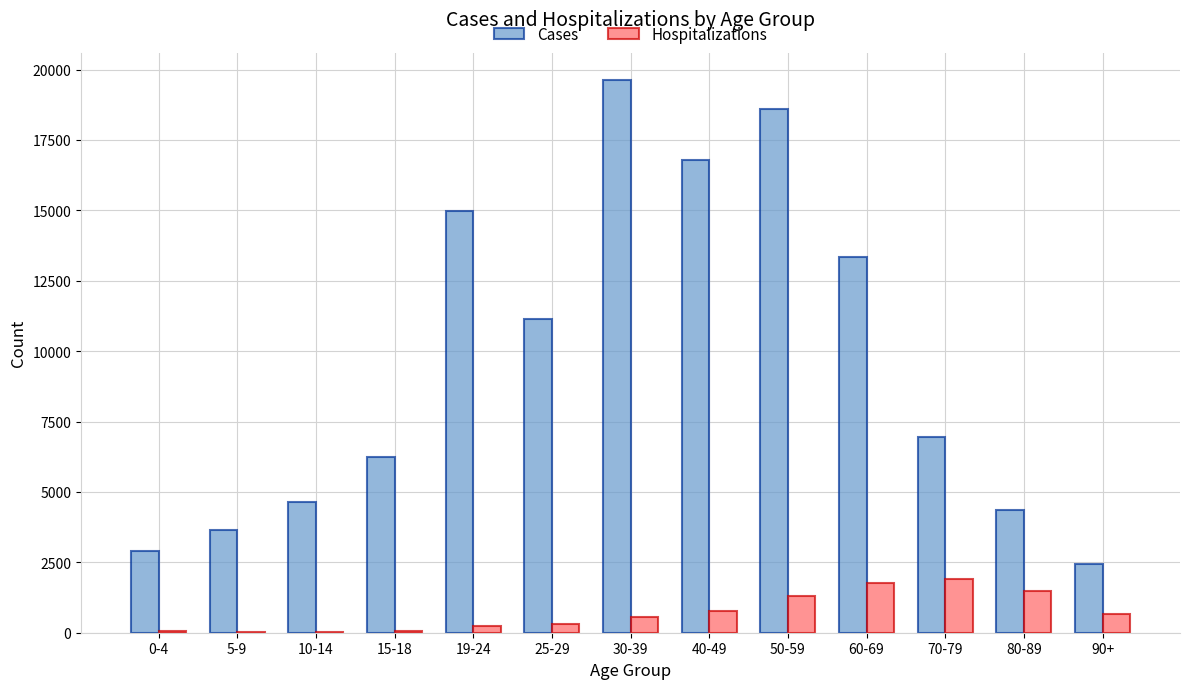

Which series has the largest total across all categories?

Cases